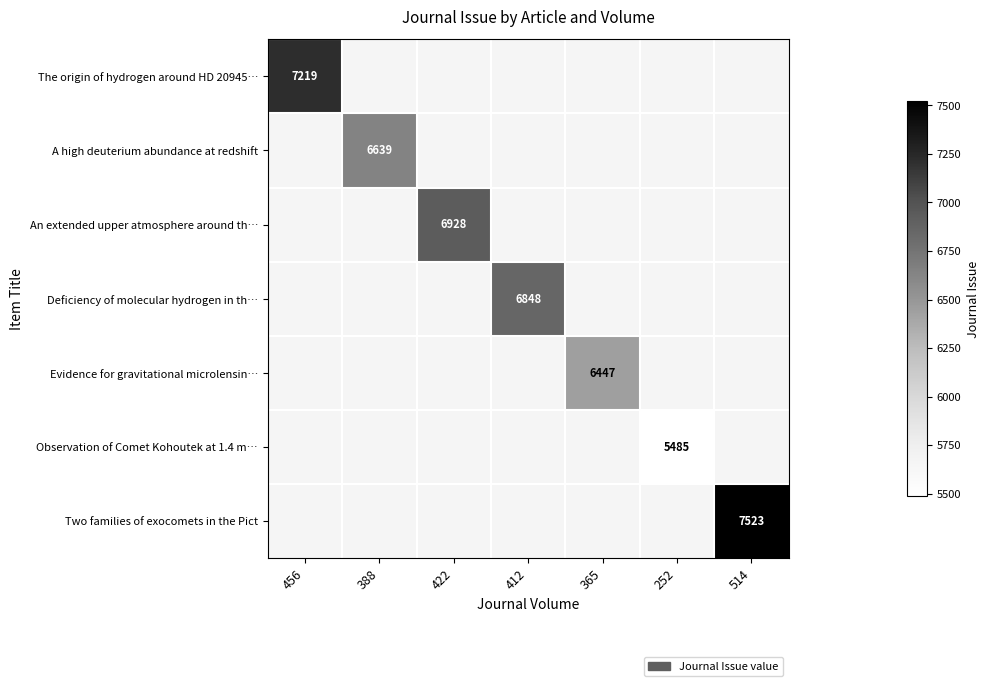

Is it true that An extended upper atmosphere around th… equals 6928 at 422?

True